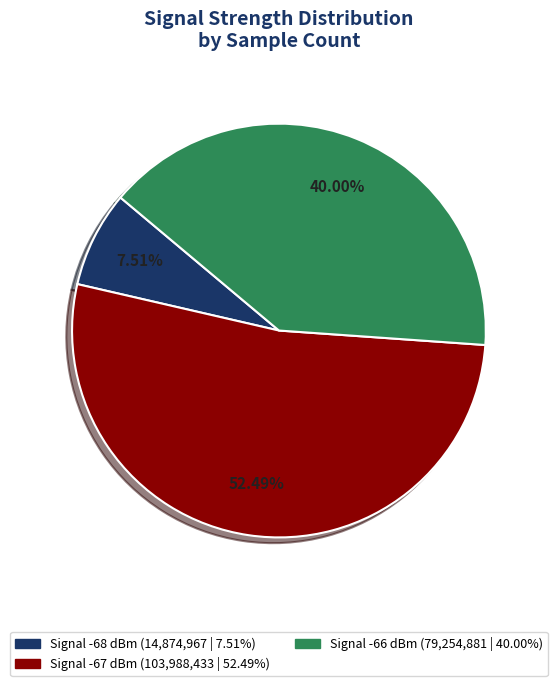

Count the number of slices in the pie.

3